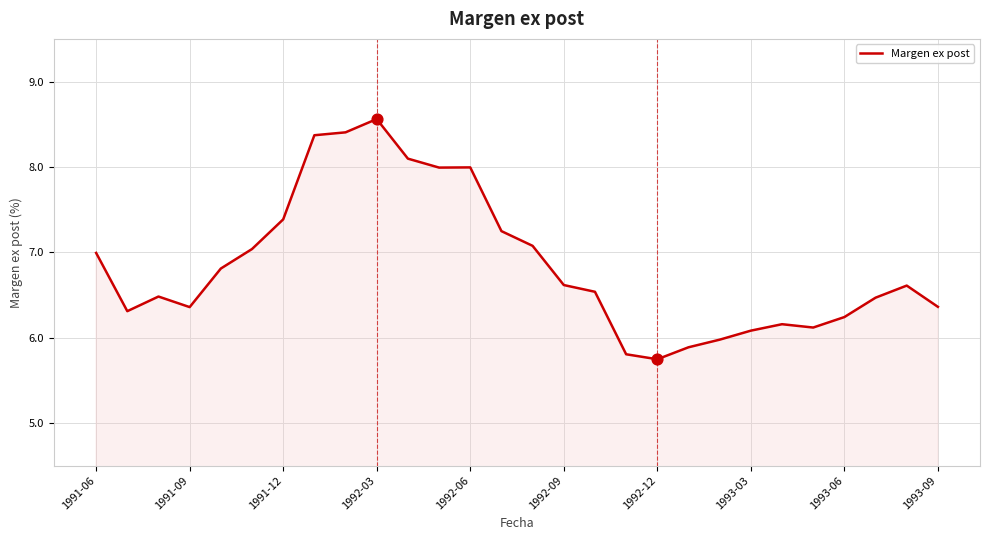

What is the smallest value displayed?

5.7